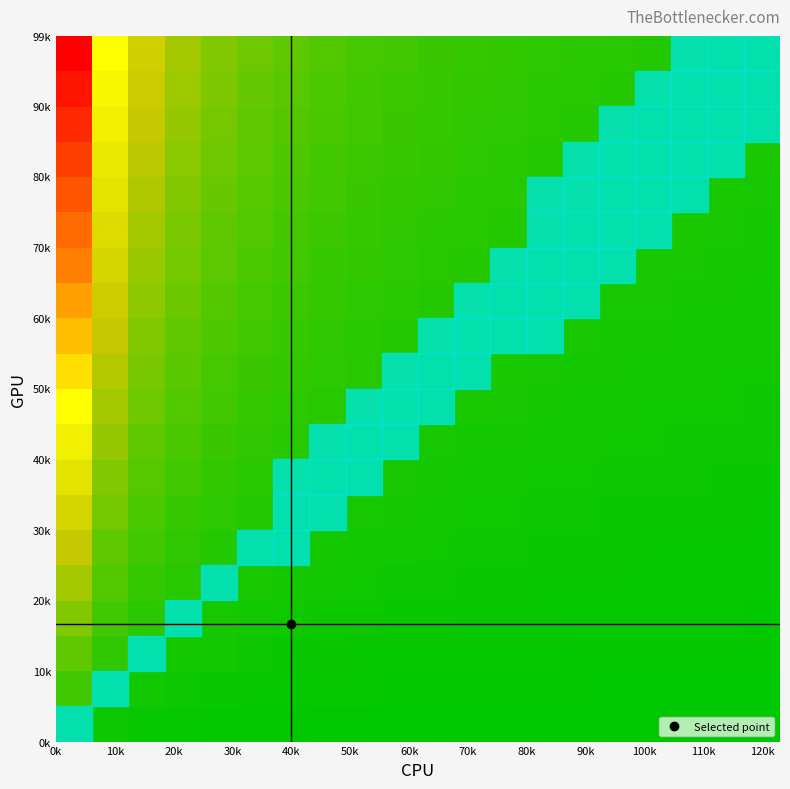

What is the greatest value displayed?

1.0